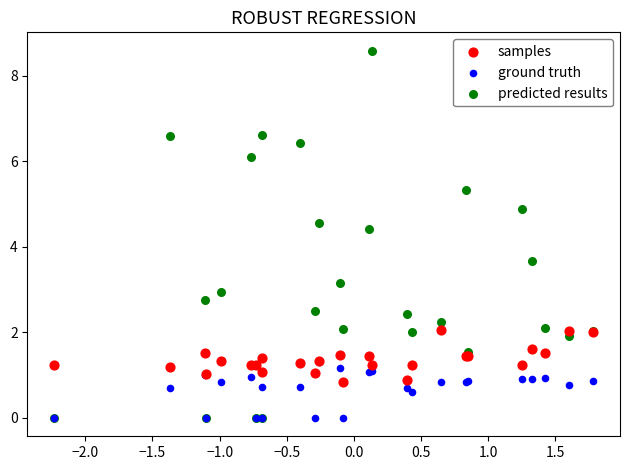

What are all the series names shown in the legend?

samples, ground truth, predicted results